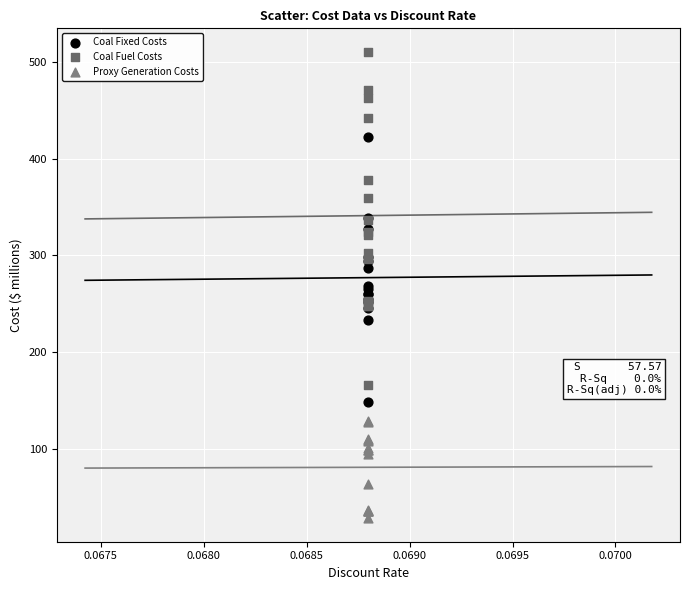

Which series reaches the maximum Y coordinate?

Coal Fuel Costs